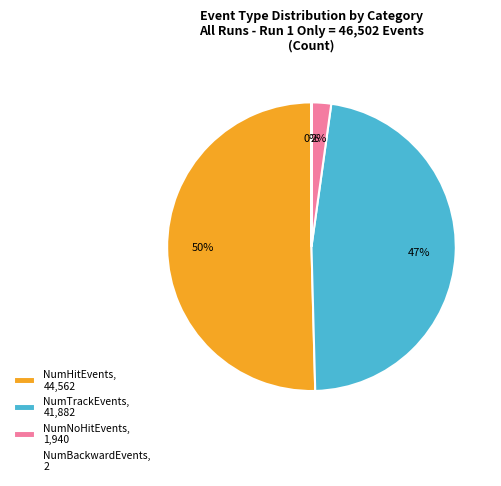

Is the sum of NumTrackEvents, 41,882 and NumNoHitEvents, 1,940 greater than half?

No